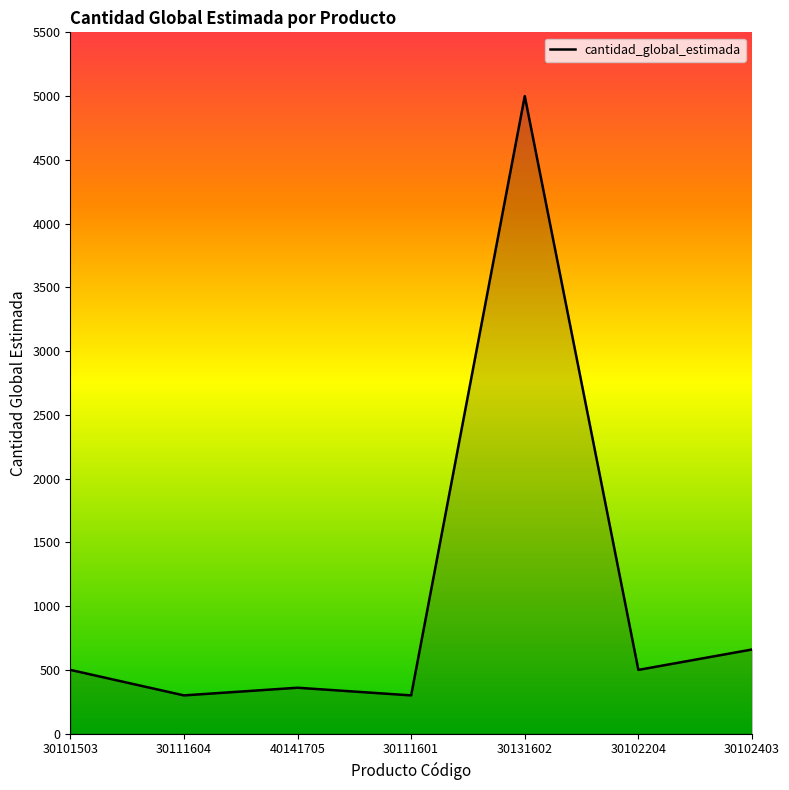

Count the number of data series in this chart.

1